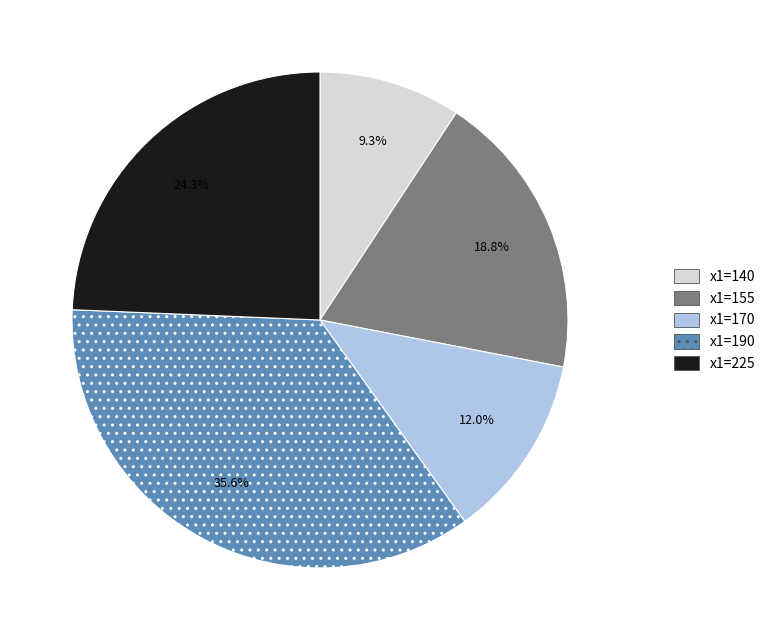

Does any single category account for the majority?

No